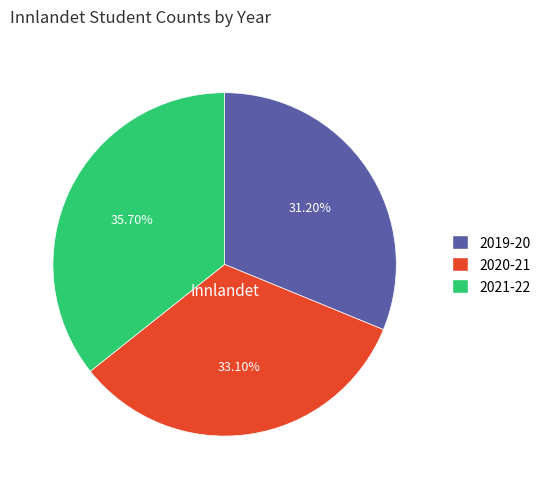

What is the largest slice in the pie chart?

2021-22